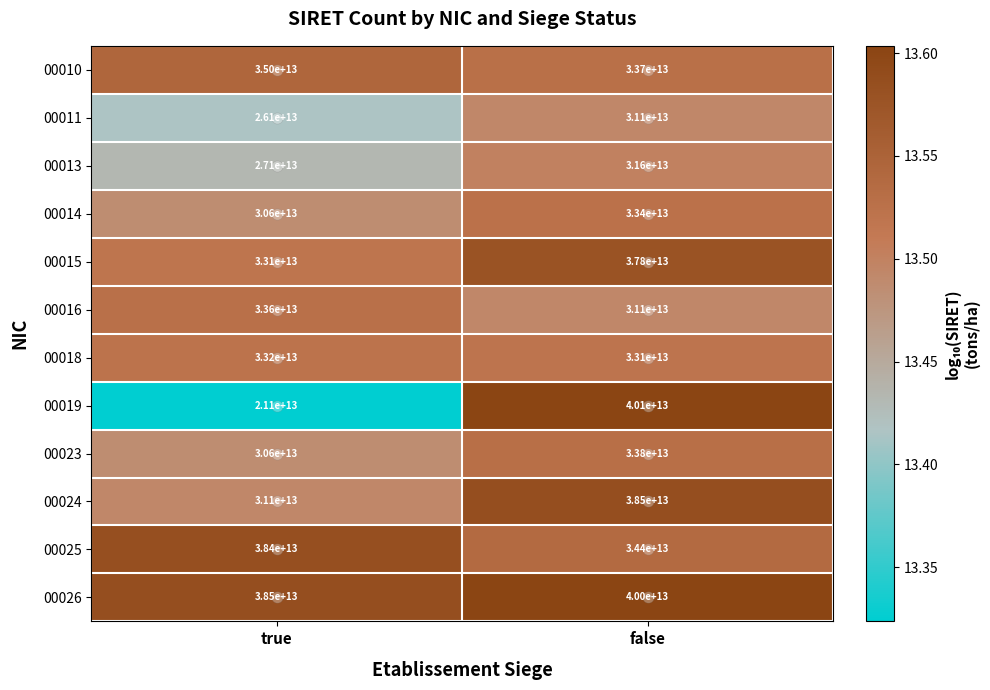

Which series has the largest total across all categories?

00026